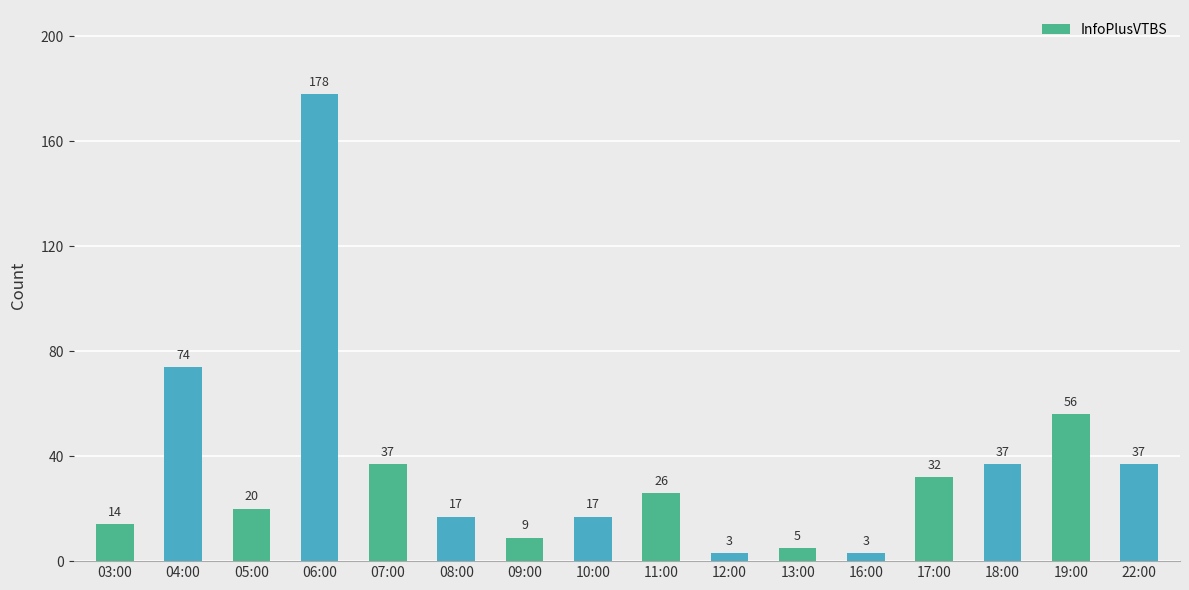

What is the value of the 9th bar from the left?

26